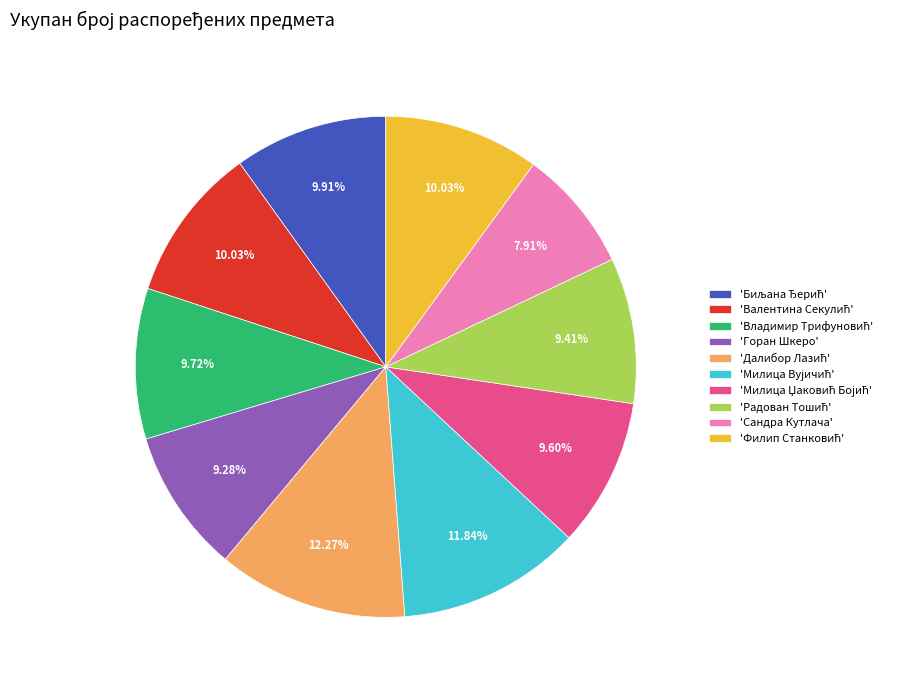

Is the sum of 'Сандра Кутлача' and 'Горан Шкеро' greater than half?

No